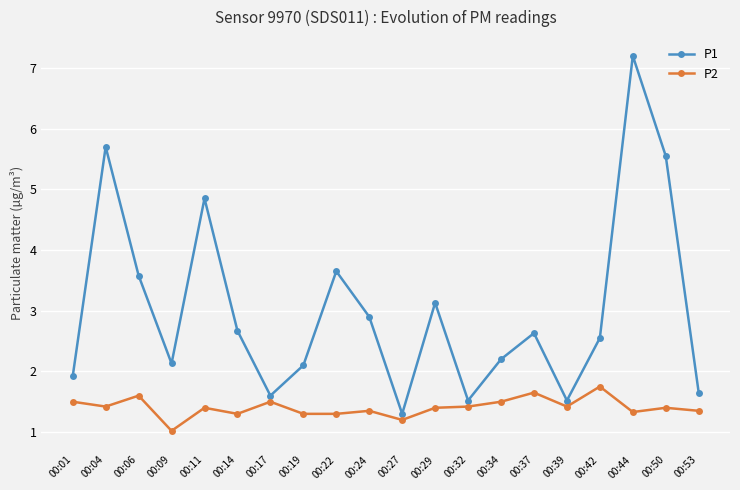

What is the value of the P2 point at the 10th from the left?

1.4